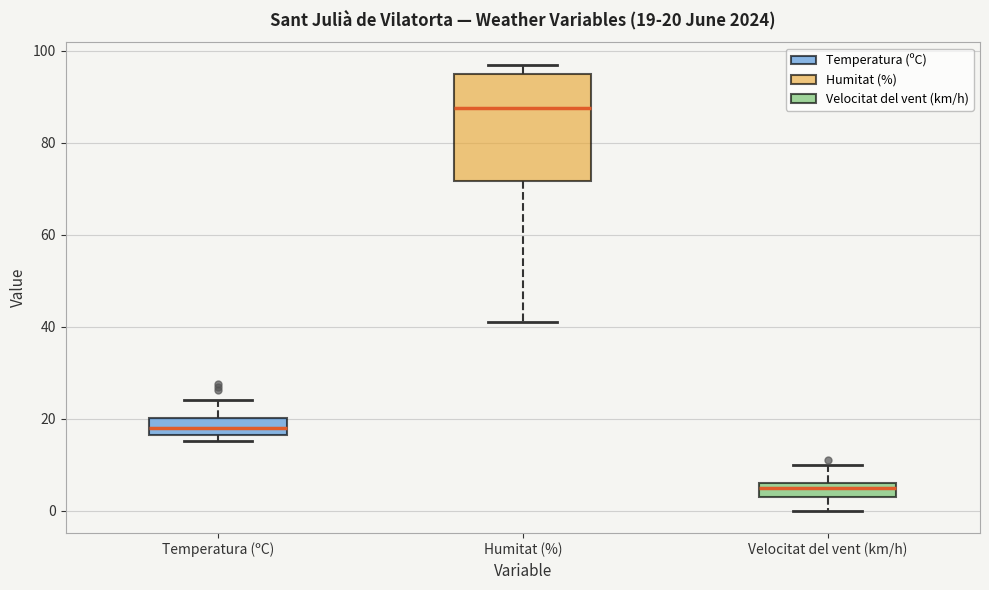

Comparing the boxes themselves (not the whiskers), which one is the tallest?

Humitat (%)